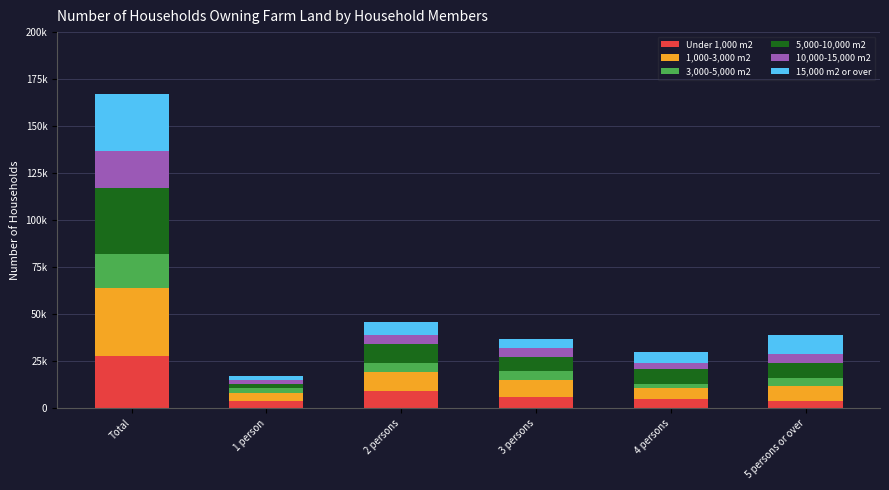

What is the sum of all 1,000-3,000 m2 values?

73000